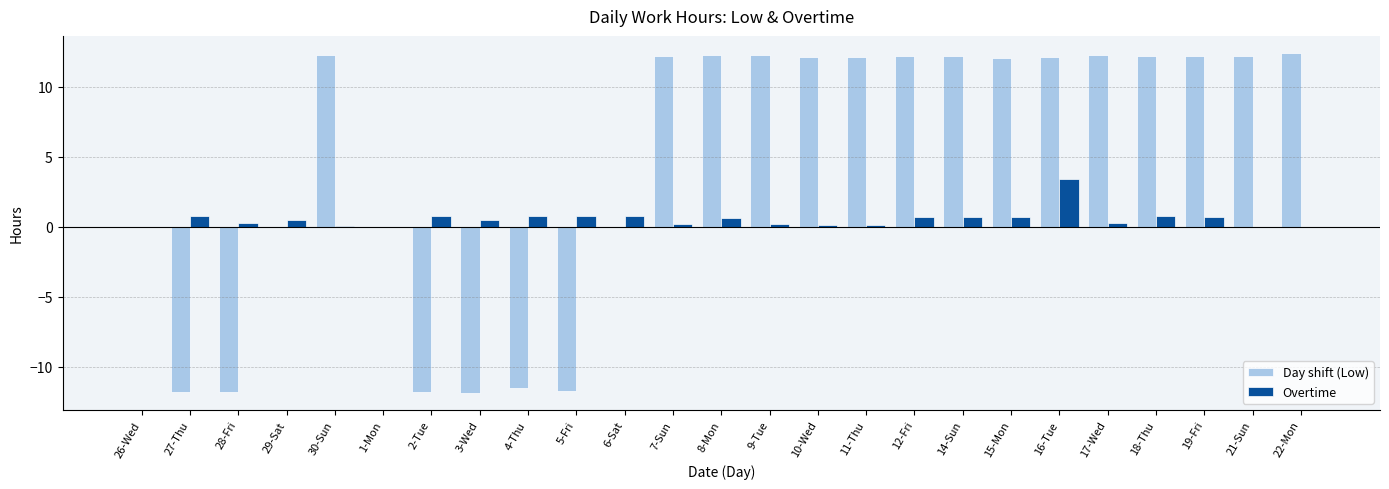

Count the number of data series in this chart.

2